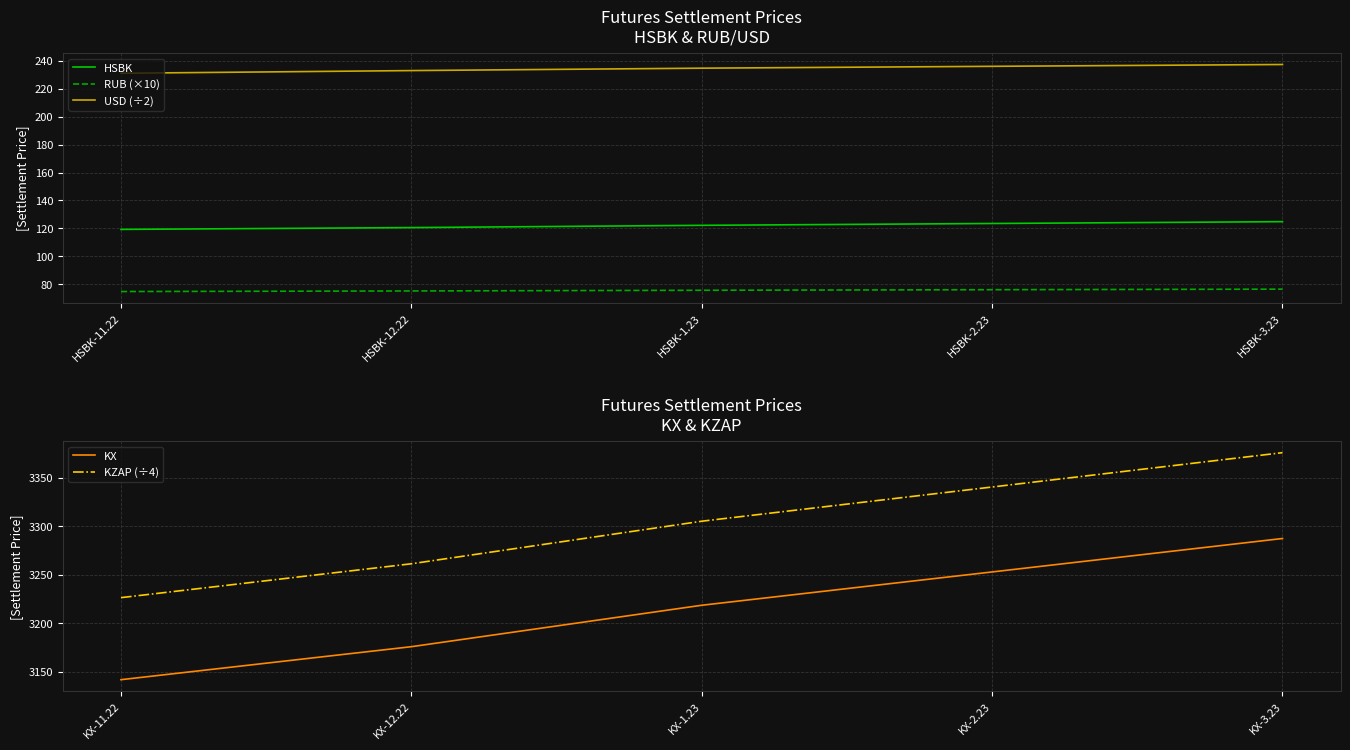

List the labels in order of USD (÷2) value, smallest first.

HSBK-11.22, HSBK-12.22, HSBK-1.23, HSBK-2.23, HSBK-3.23